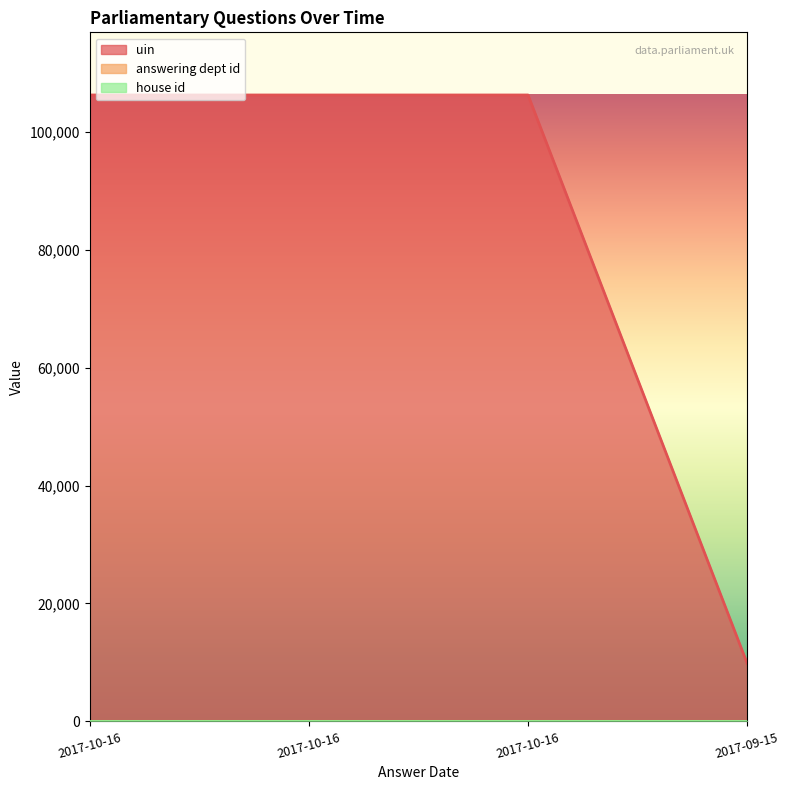

Which label corresponds to the largest value in the chart?

2017-10-16